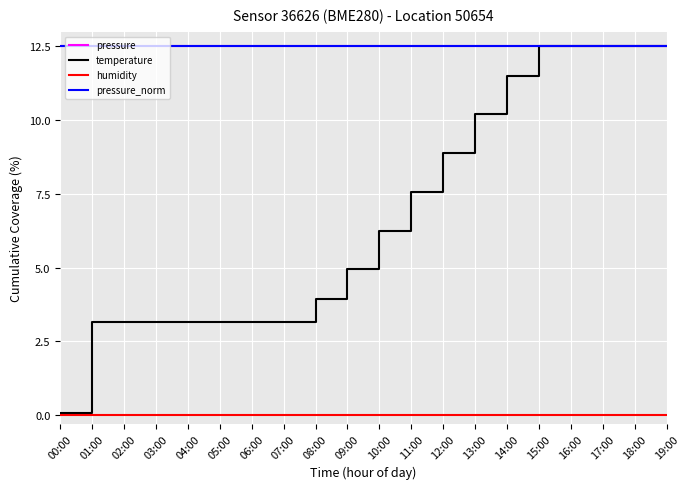

Does the chart display data point markers on the line(s)?

No